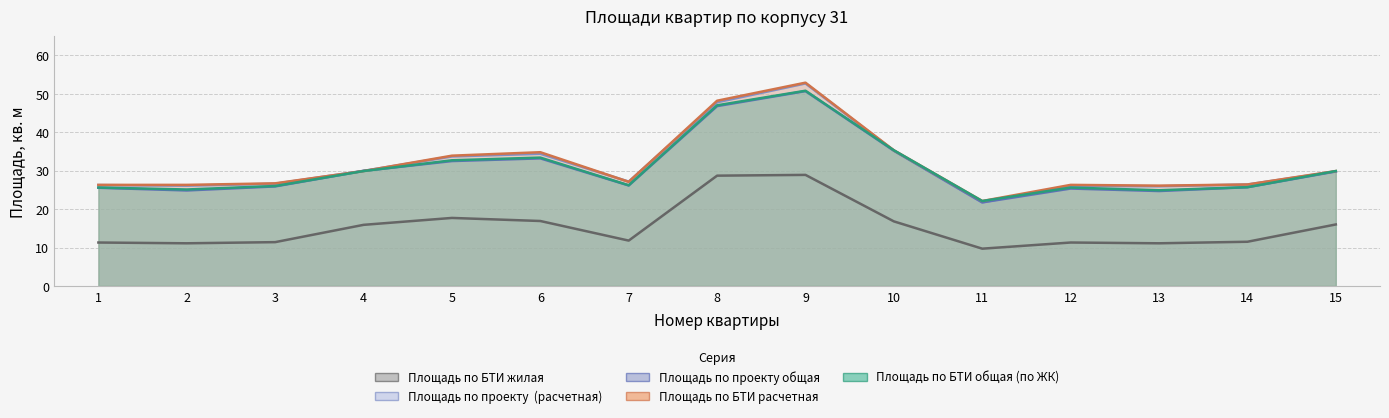

True or false: Площадь по проекту общая and Площадь по БТИ общая (по ЖК) intersect in this chart.

True